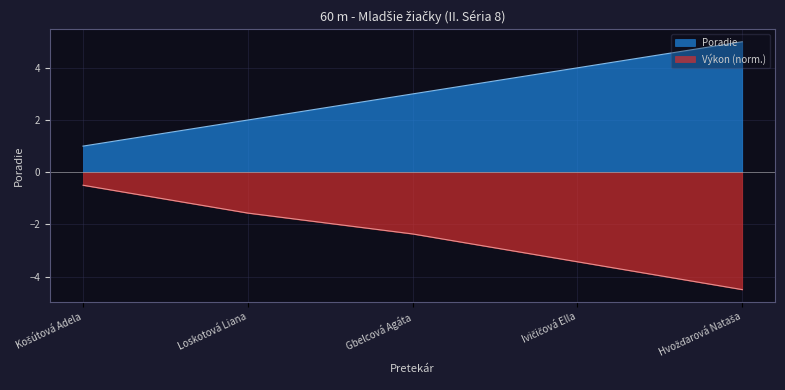

What is the difference between the values at Hvožďarová Nataša and Gbelcová Agáta?

2